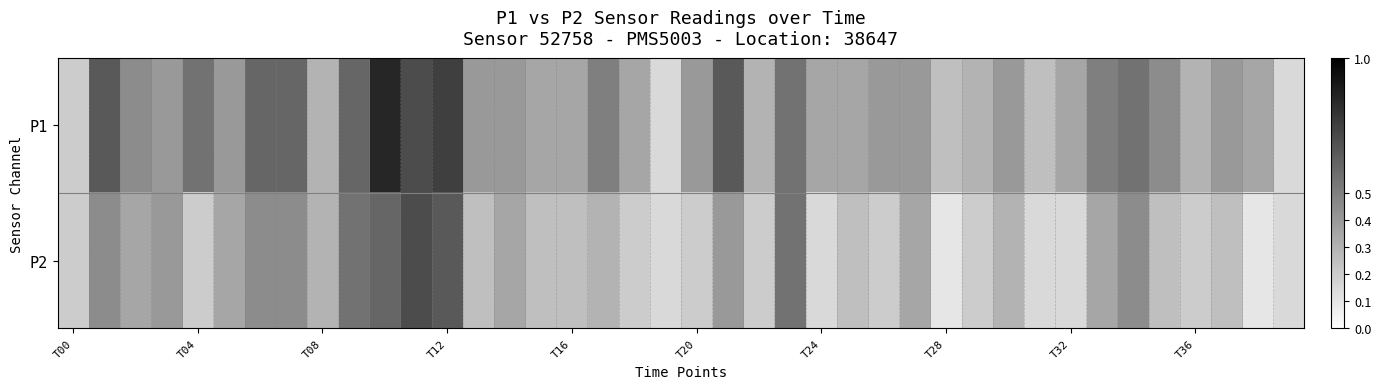

At which category does the chart reach its peak across all series?

10